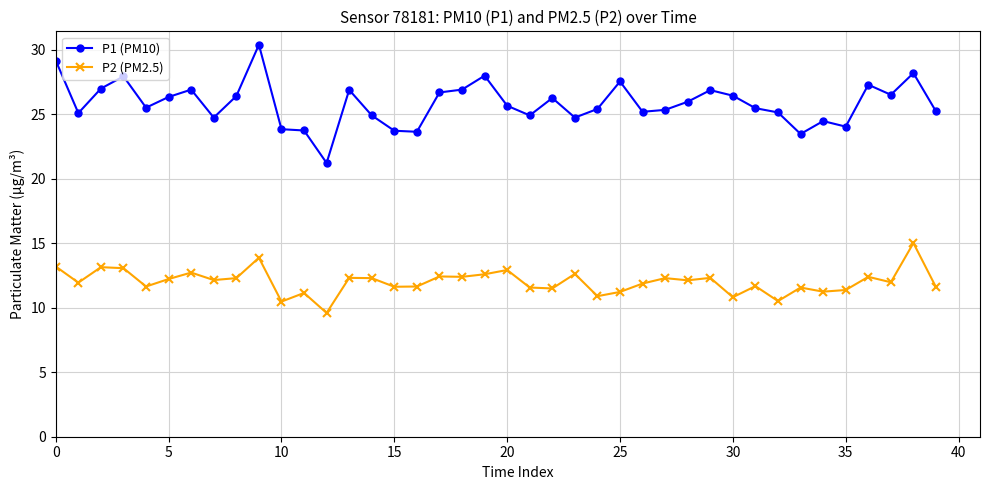

What is the difference between the maximum and minimum values in the P2 (PM2.5) series?

5.4